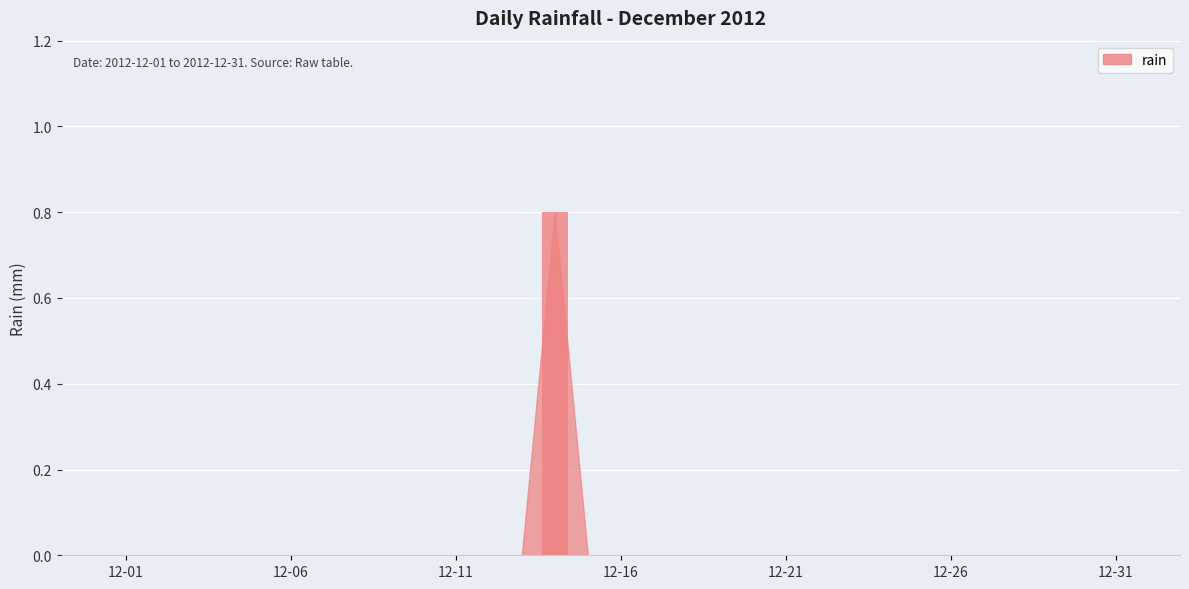

What is the greatest value displayed?

0.8